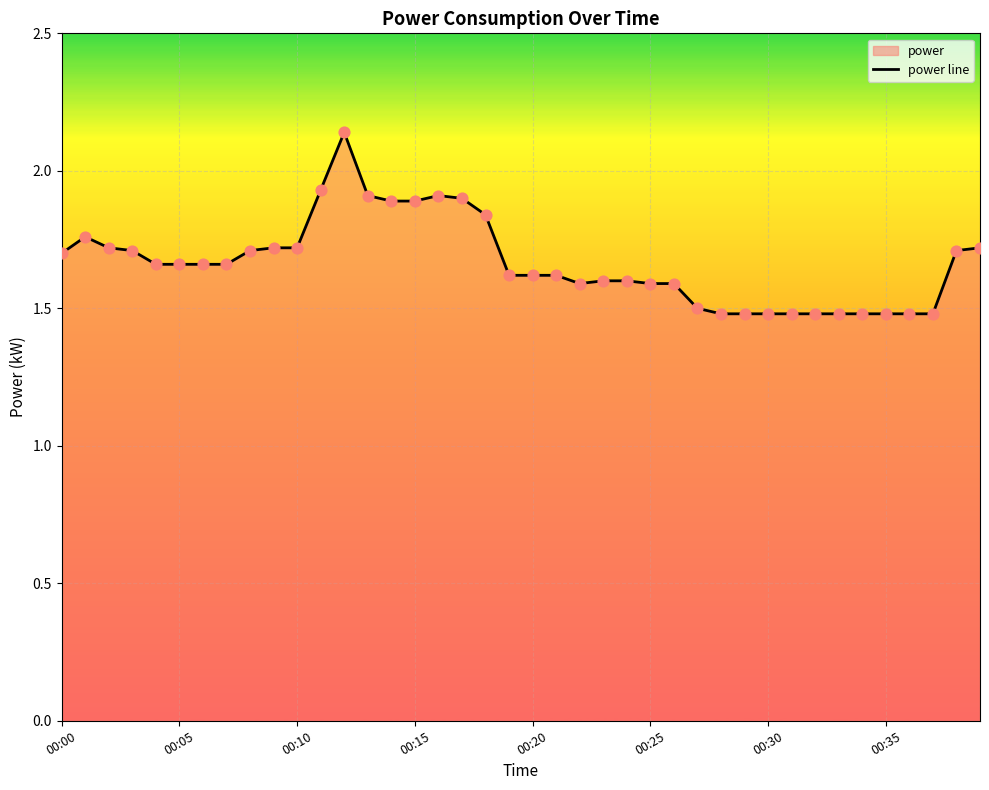

True or false: the data shows 1.5 at 00:30.

True